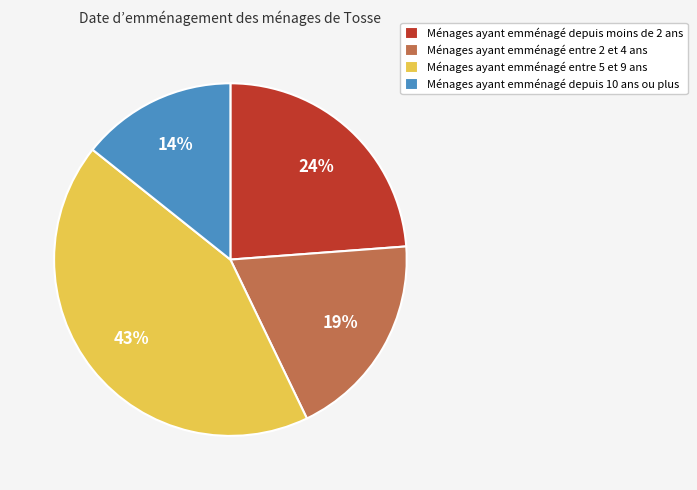

Is there any slice that represents more than half of the pie?

No